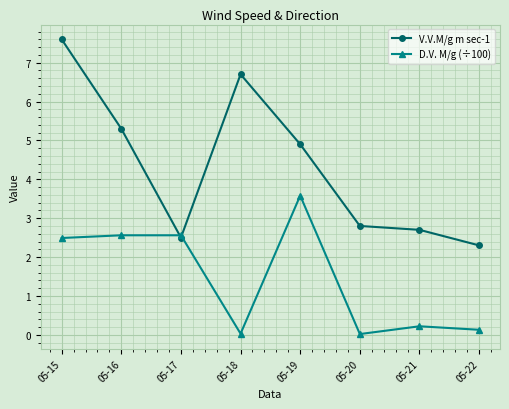

The V.V.M/g m sec-1 series shows 2.5 at 05-17. True or false?

True